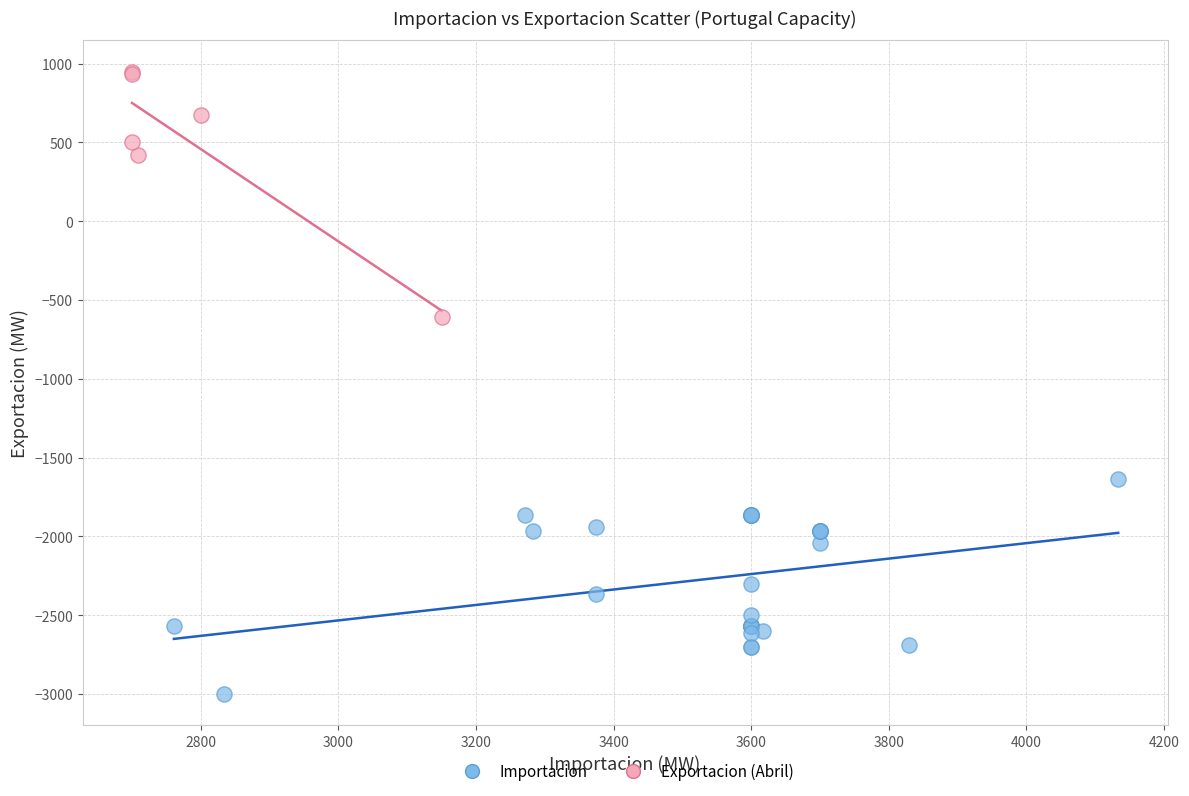

Which series has the largest Y range (max minus min)?

Exportacion (Abril)